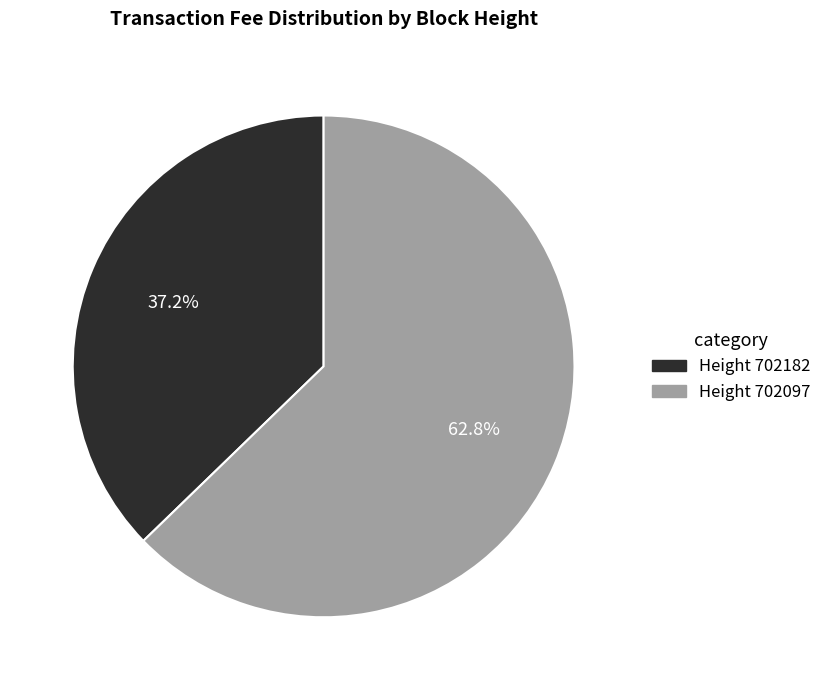

Is there a majority slice in this chart?

Yes